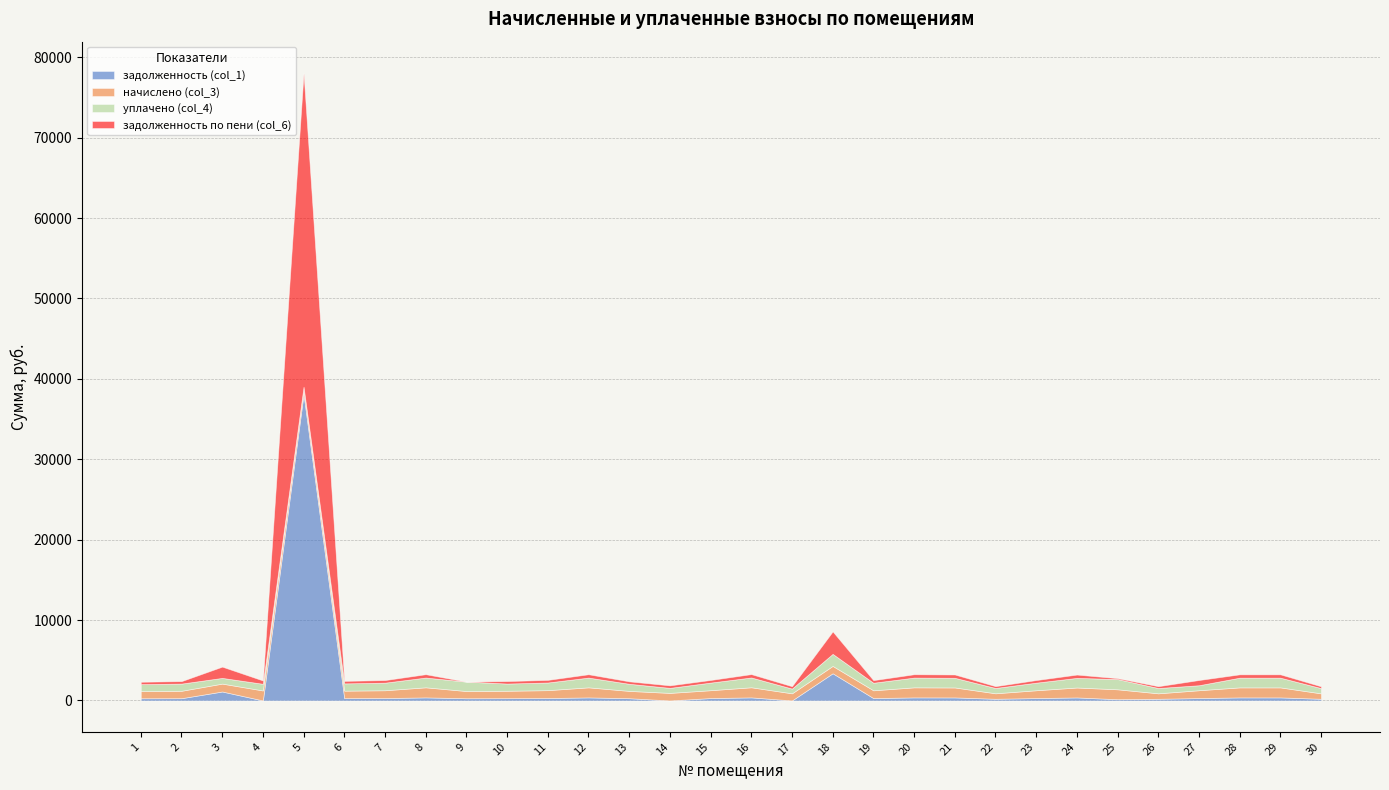

What is the approximate value of задолженность (col_1) at 9?

271.7